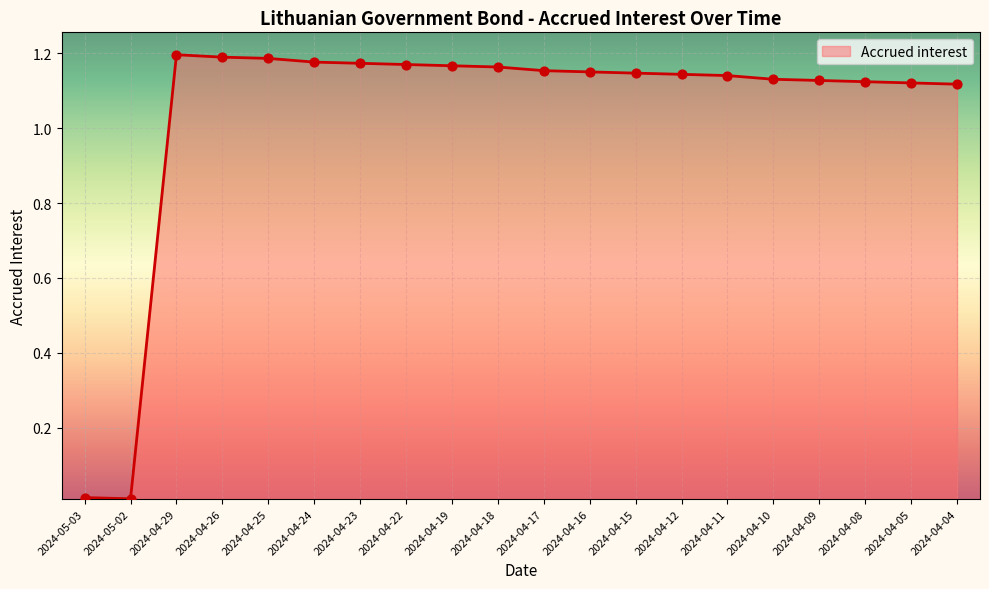

What is the change in value from 2024-04-29 to 2024-04-10?

-0.1